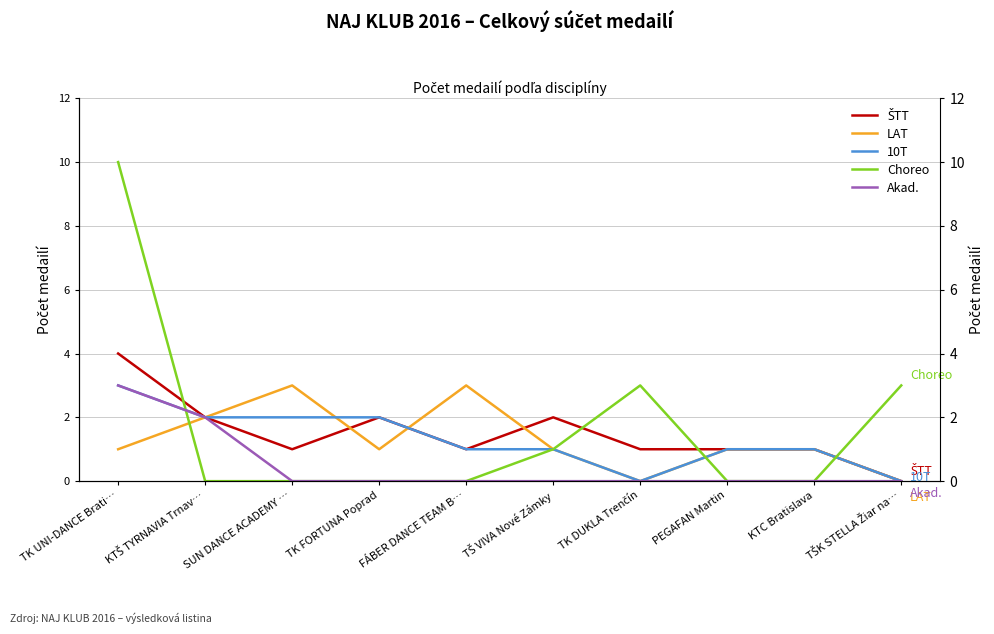

Count the number of categories in the chart.

10